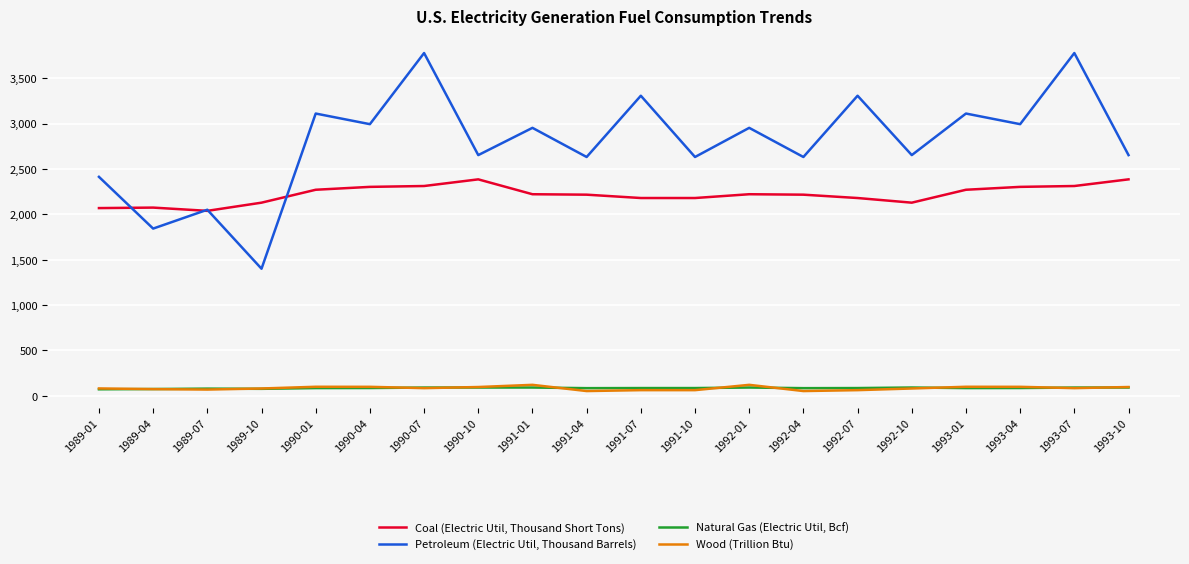

Rank the series at 1992-10 from highest to lowest value.

Petroleum (Electric Util, Thousand Barrels), Coal (Electric Util, Thousand Short Tons), Natural Gas (Electric Util, Bcf), Wood (Trillion Btu)